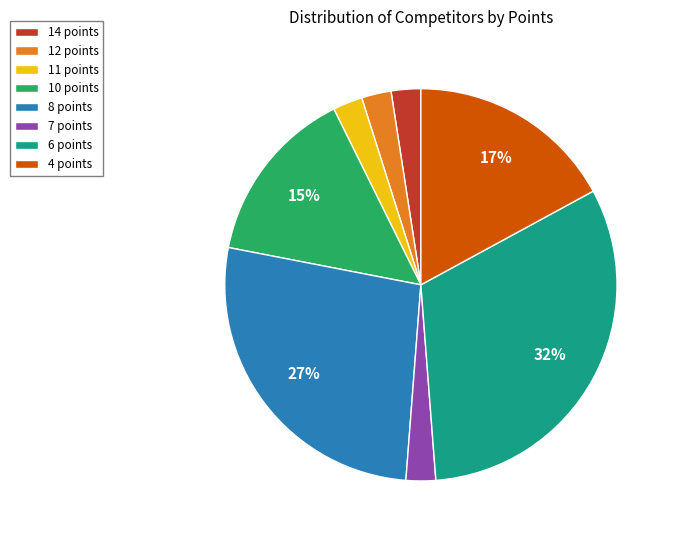

Does 10 points represent more than half of the total?

No